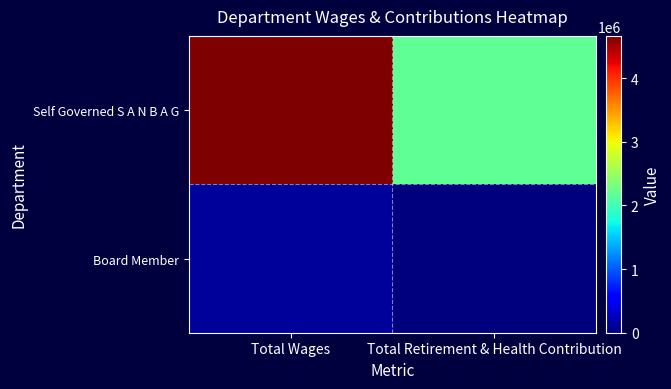

Rank the series by their average value, from lowest to highest.

Board Member, Self Governed S A N B A G